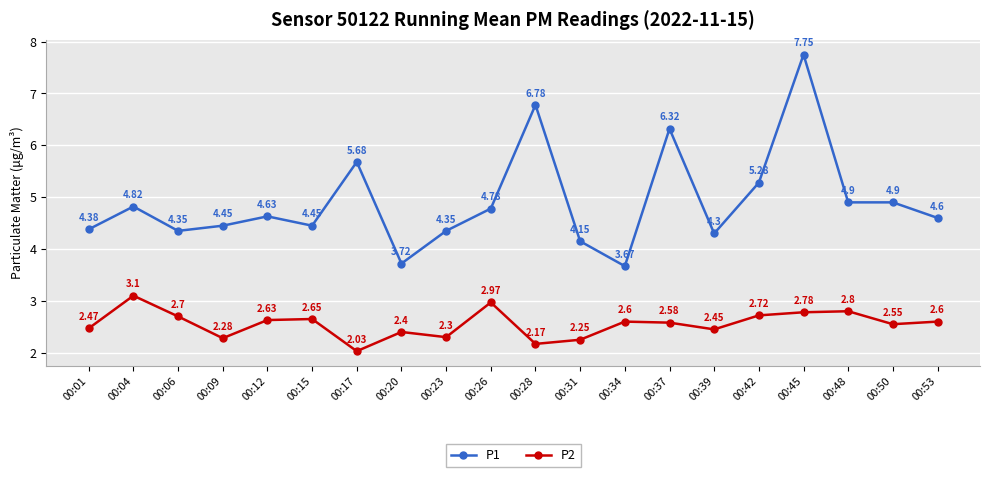

Rank the series at 00:48 from lowest to highest value.

P2, P1